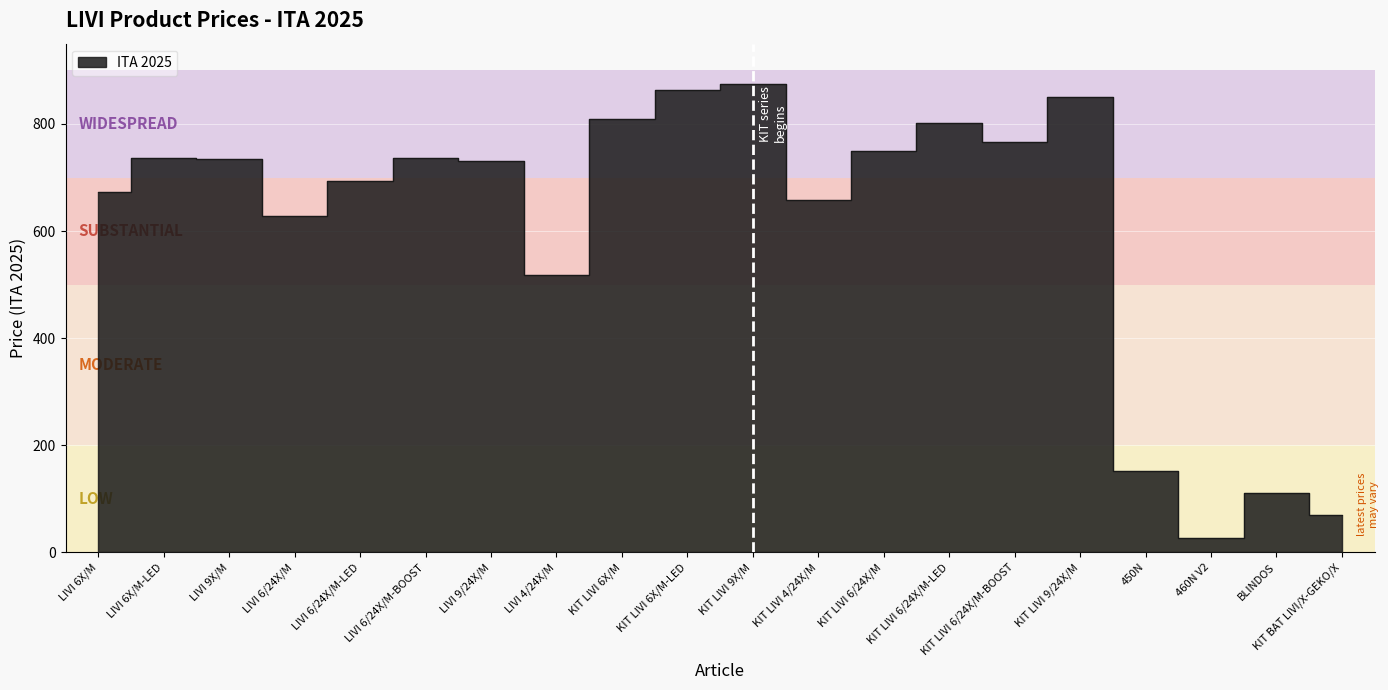

Reading left to right, transcribe all the data shown in this chart.

672	737	735	628	694	736	731	517	810	863	875	658	749	802	766	851	152	26	111	70